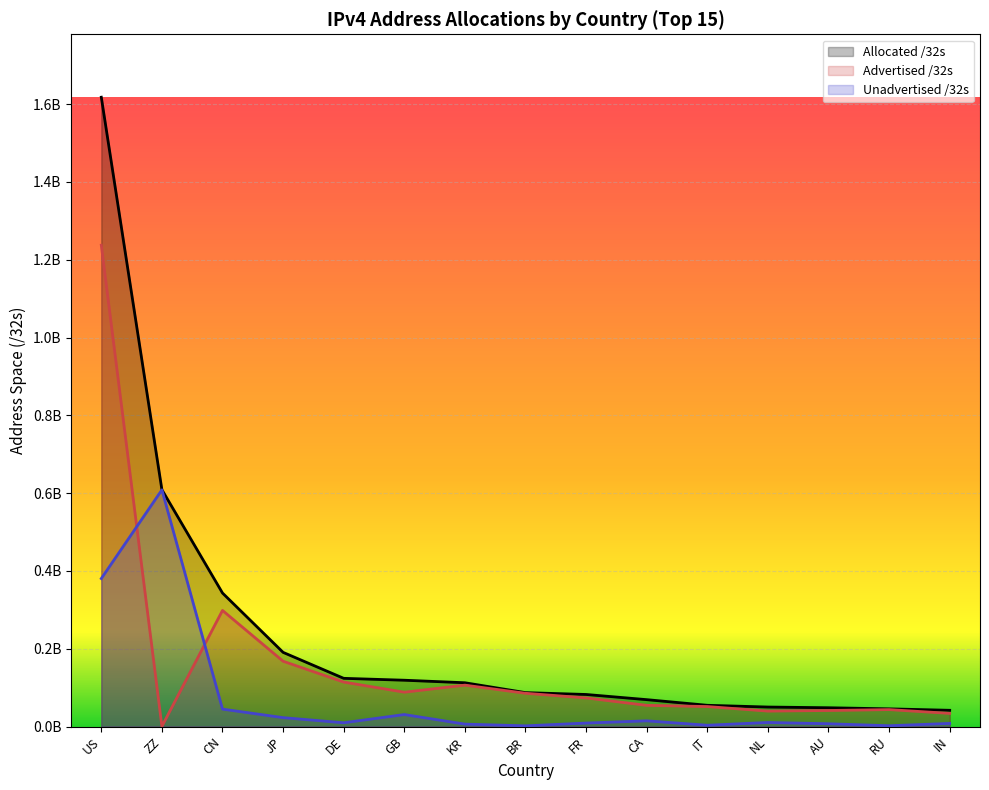

Between DE and GB, which is larger?

DE